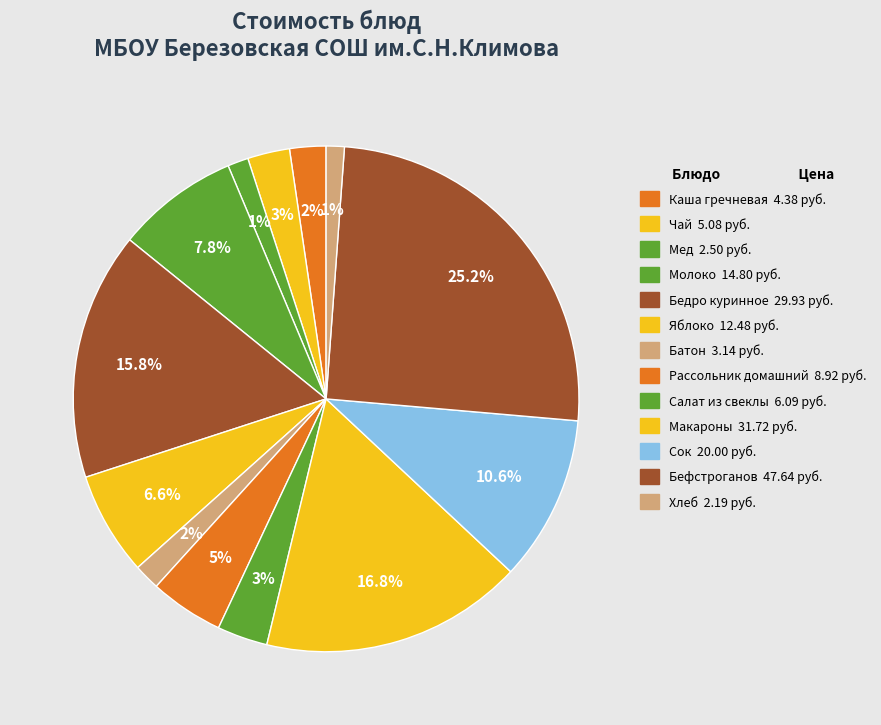

How many segments does this pie chart have?

13